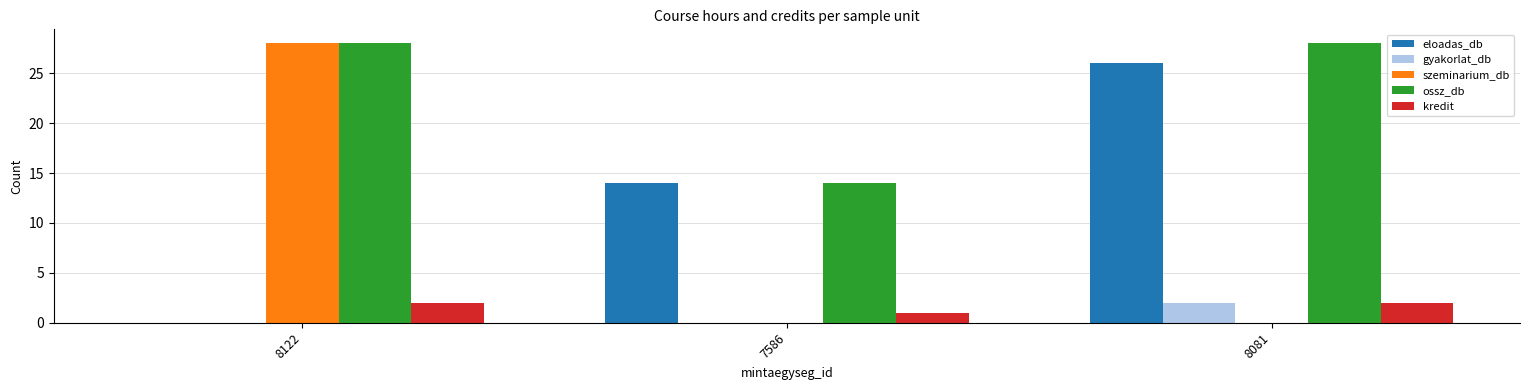

Where is eloadas_db nearest to the value 13?

7586